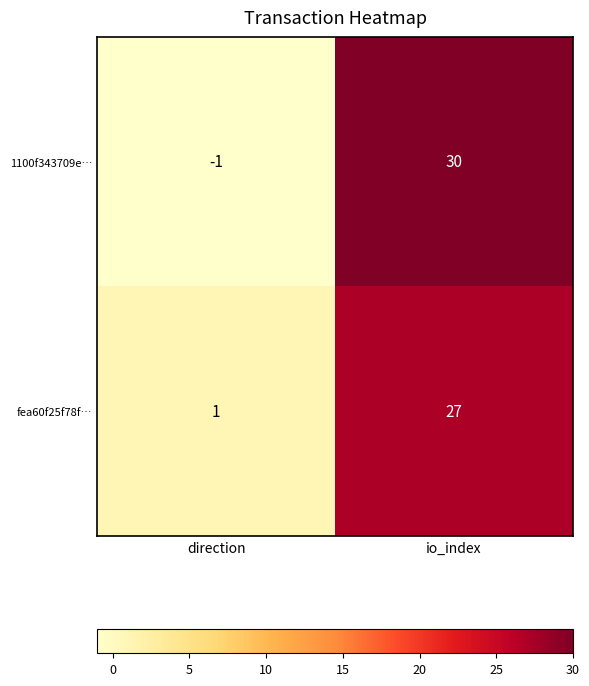

What is the spread (max minus min) of values at io_index?

3